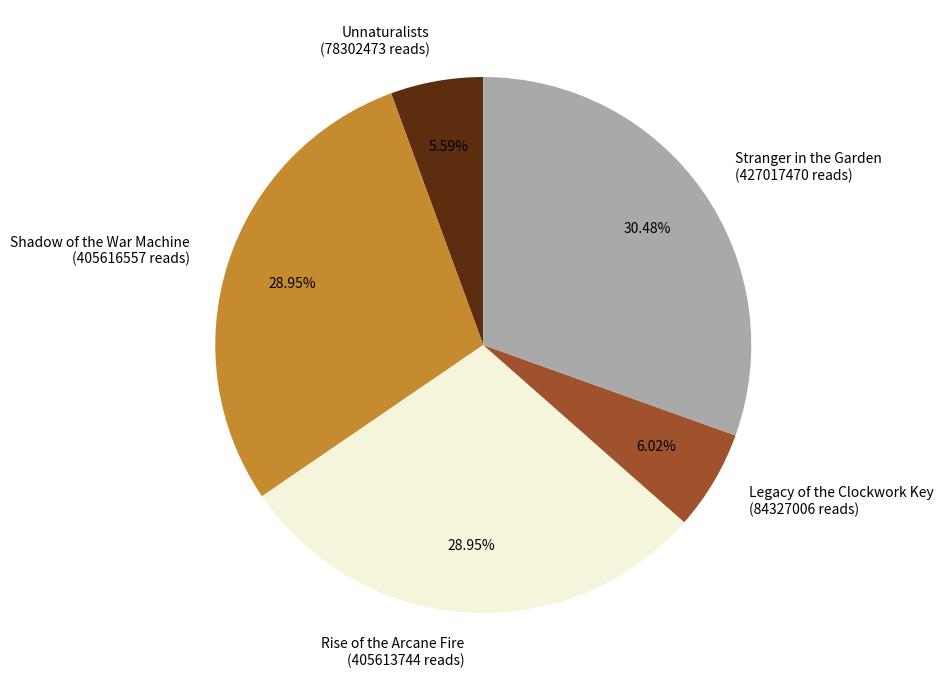

Which slice is the largest?

Stranger in the Garden